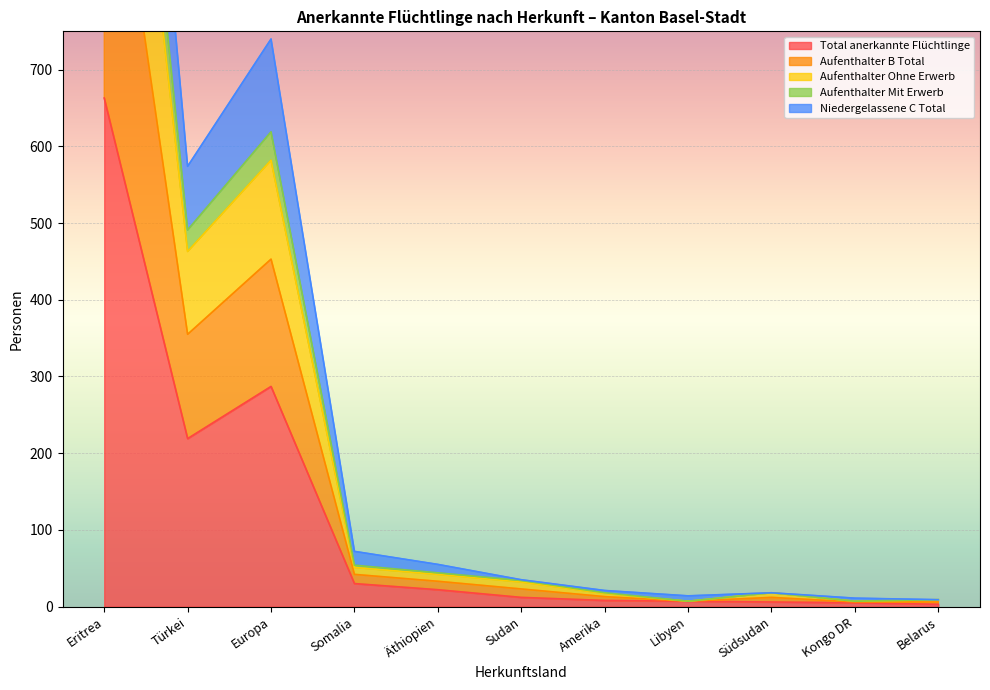

True or false: Total anerkannte Flüchtlinge and Aufenthalter B Total cross at least once.

False